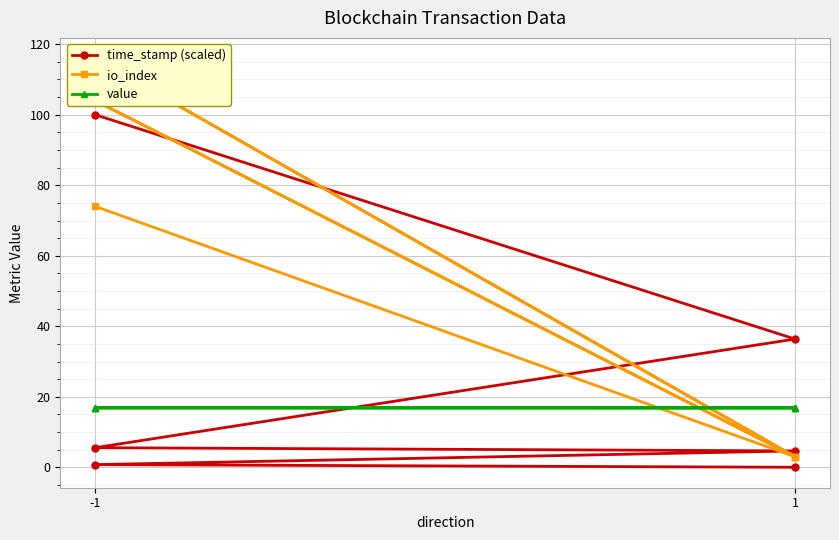

What value does the value series have at 1?

16.9